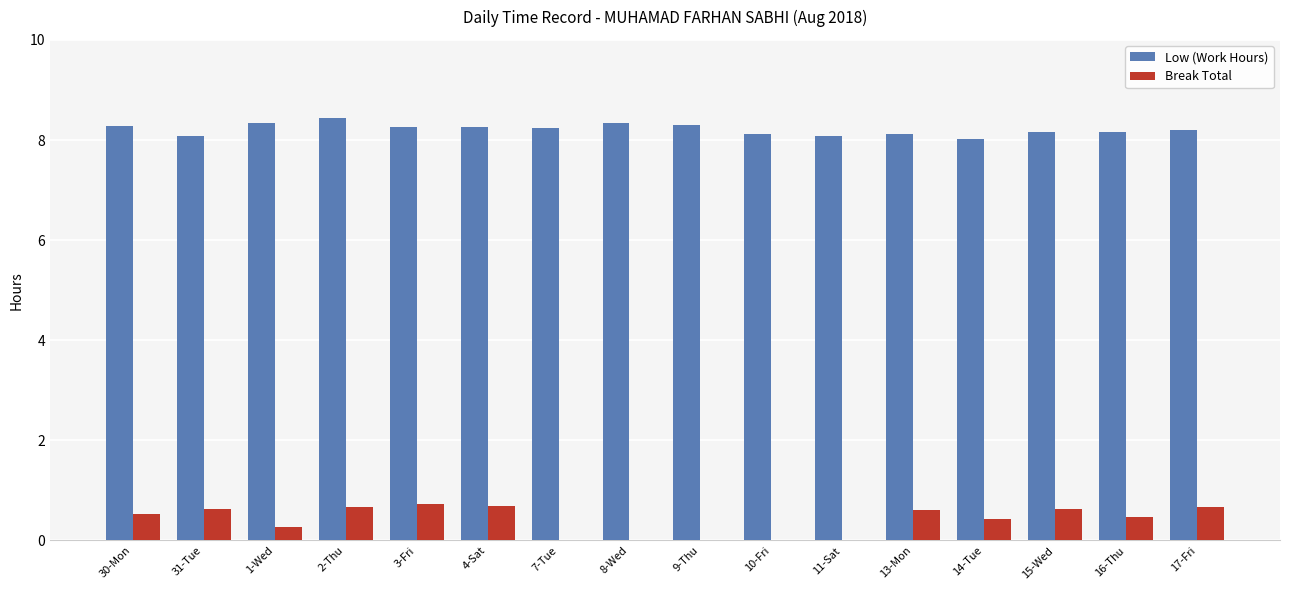

What is the maximum value shown in the chart?

8.4